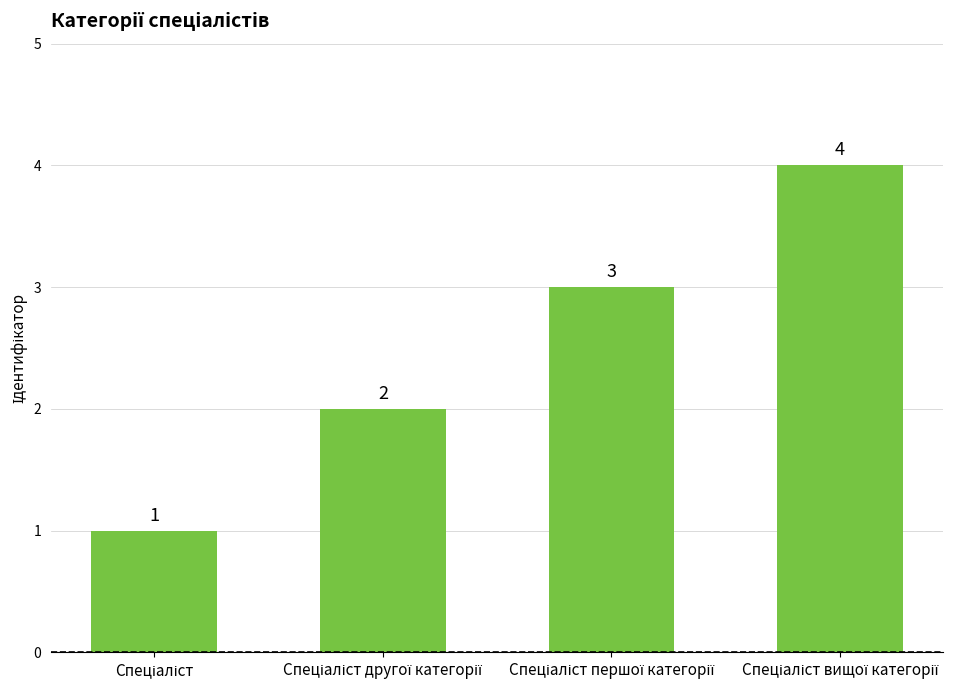

How many values are between 2 and 4?

3